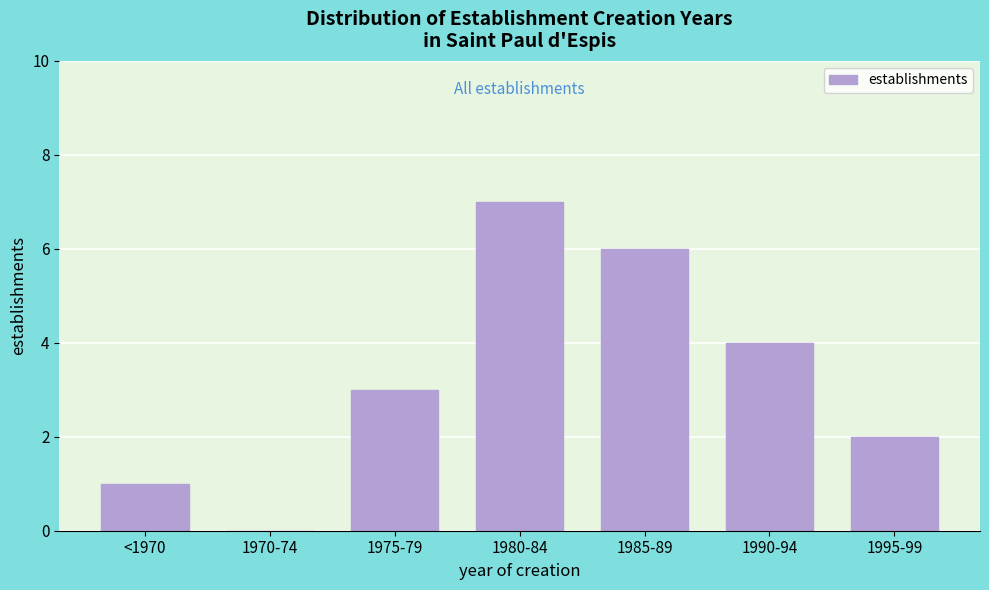

Reading left to right, extract all data points from this chart.

<1970=1	1970-74=0	1975-79=3	1980-84=7	1985-89=6	1990-94=4	1995-99=2